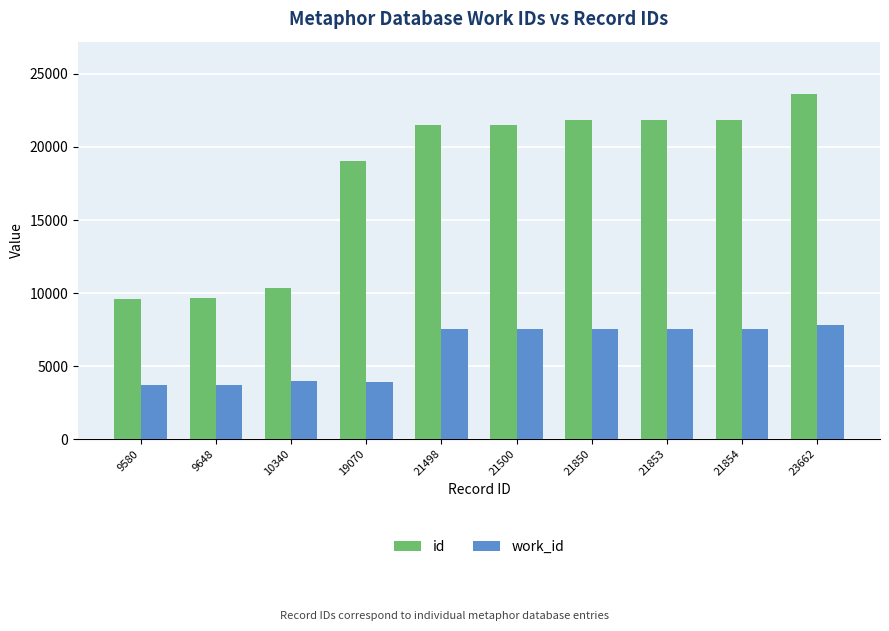

At which label is id closest to 16621?

19070